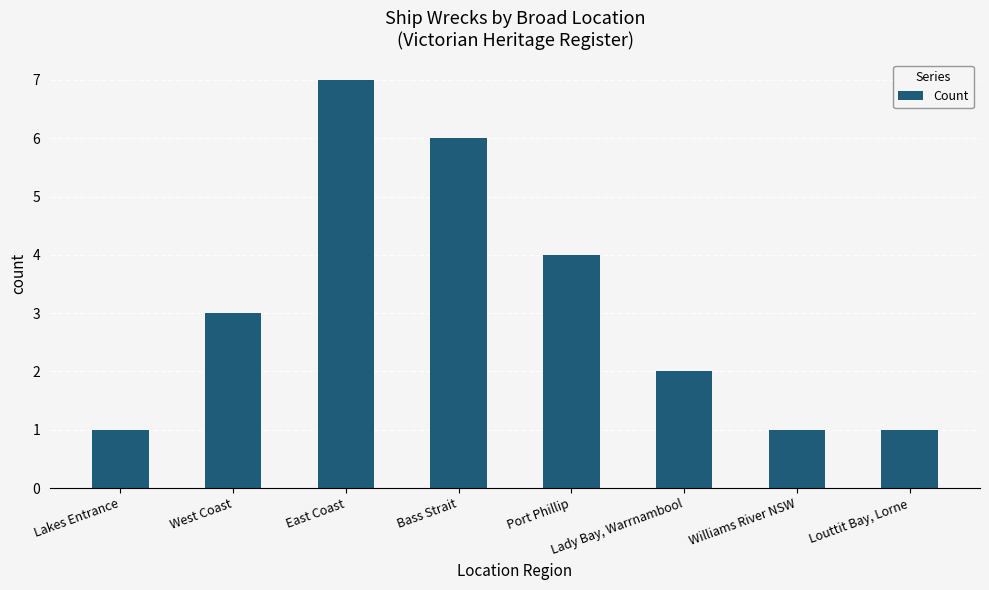

Reading right to left, extract all data points from this chart.

1	1	2	4	6	7	3	1